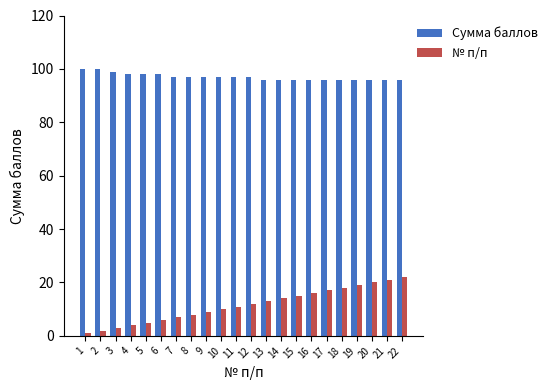

How many values in the № п/п series are below 12?

11